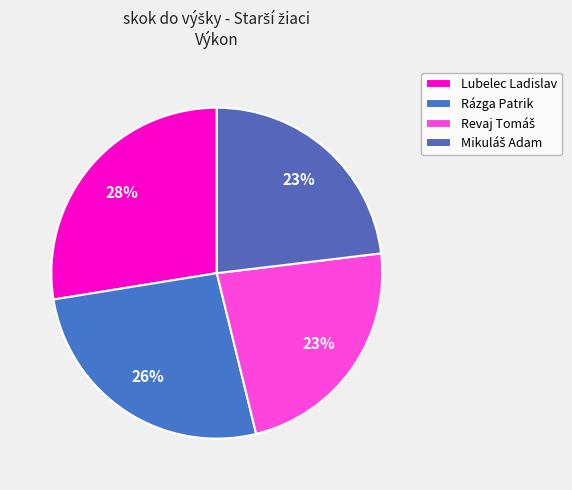

What percentage is the Lubelec Ladislav slice, to the nearest percent?

28%